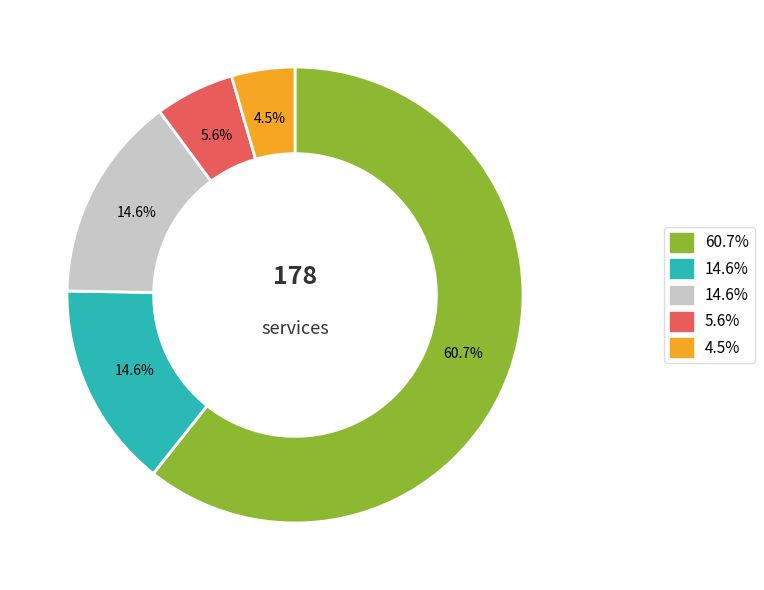

Does any single category account for the majority?

Yes